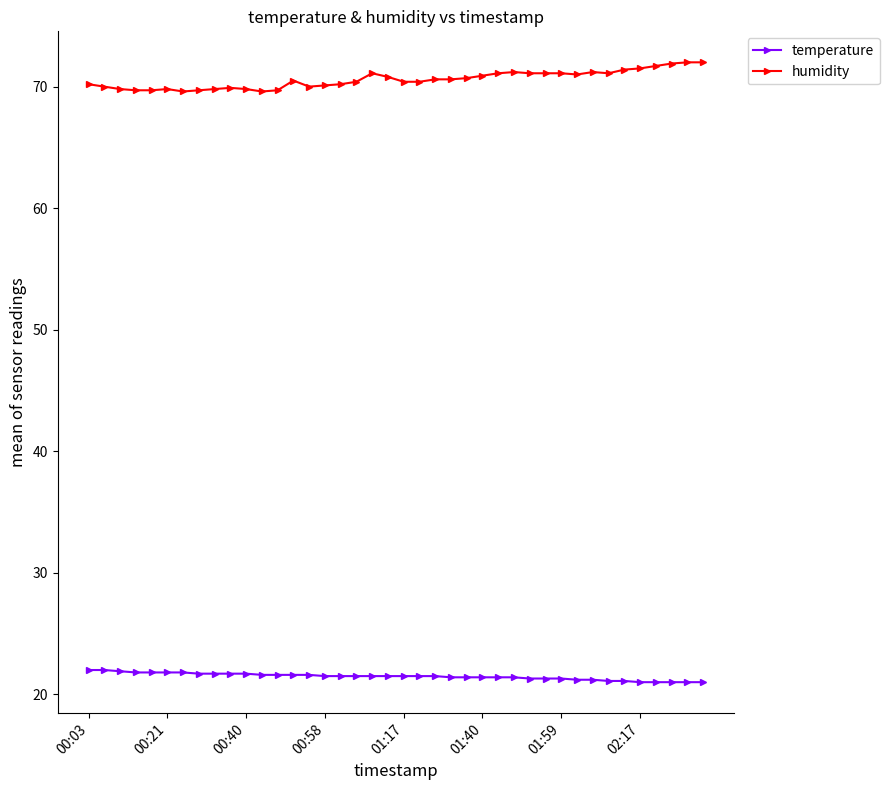

What is the difference between the maximum and minimum values in the humidity series?

2.4